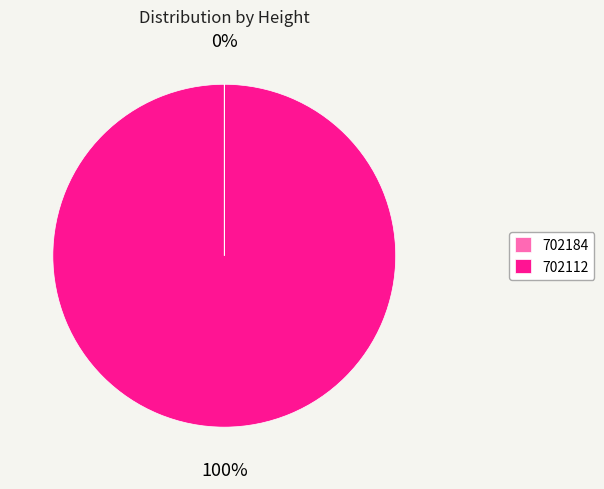

To the nearest percent, what is the difference between the largest and smallest slice percentages?

100%